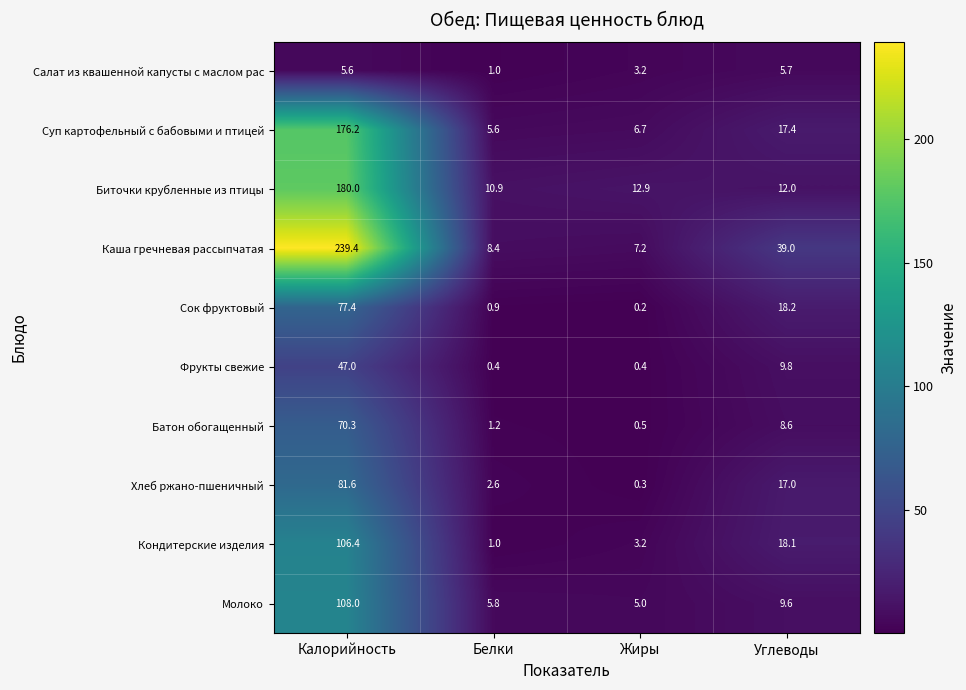

Which series has the widest spread of values?

Каша гречневая рассыпчатая